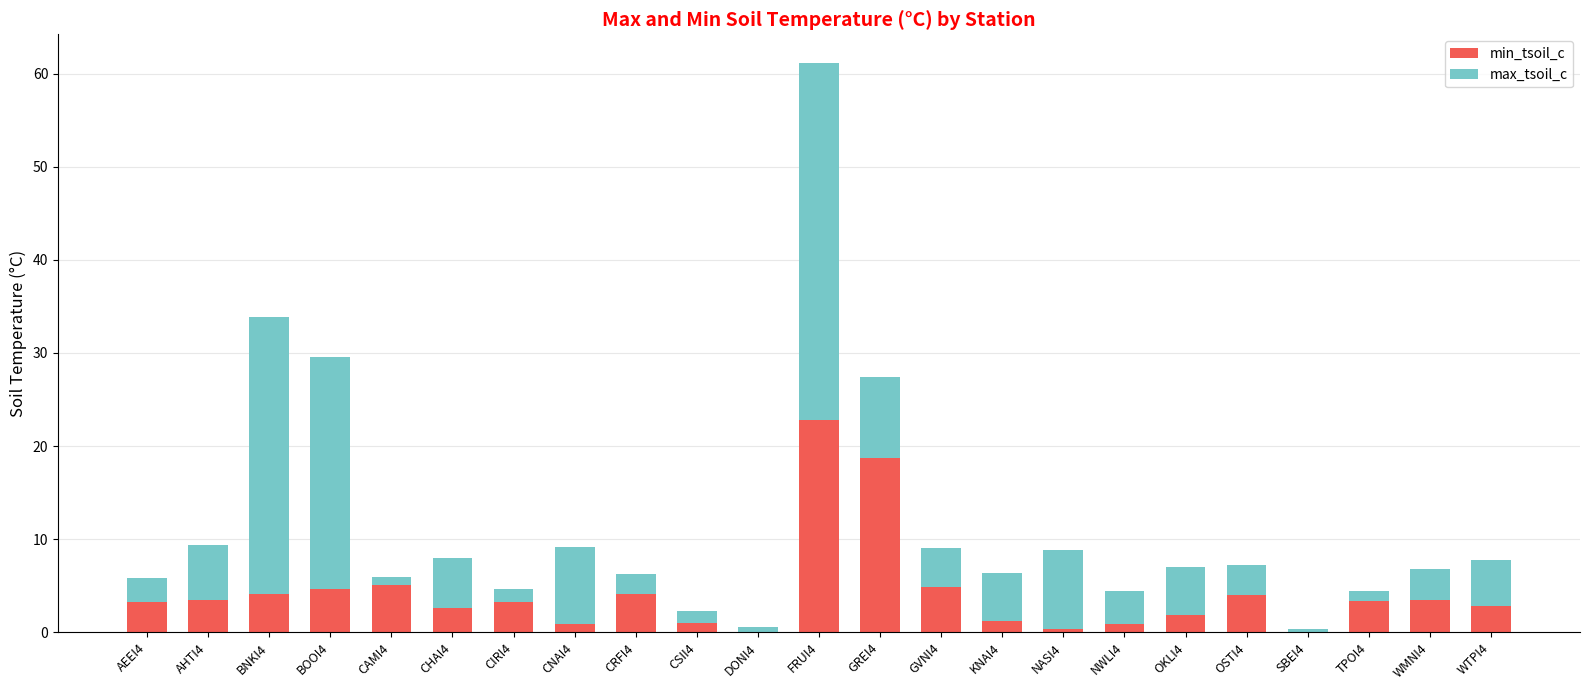

Count the number of data series in this chart.

2